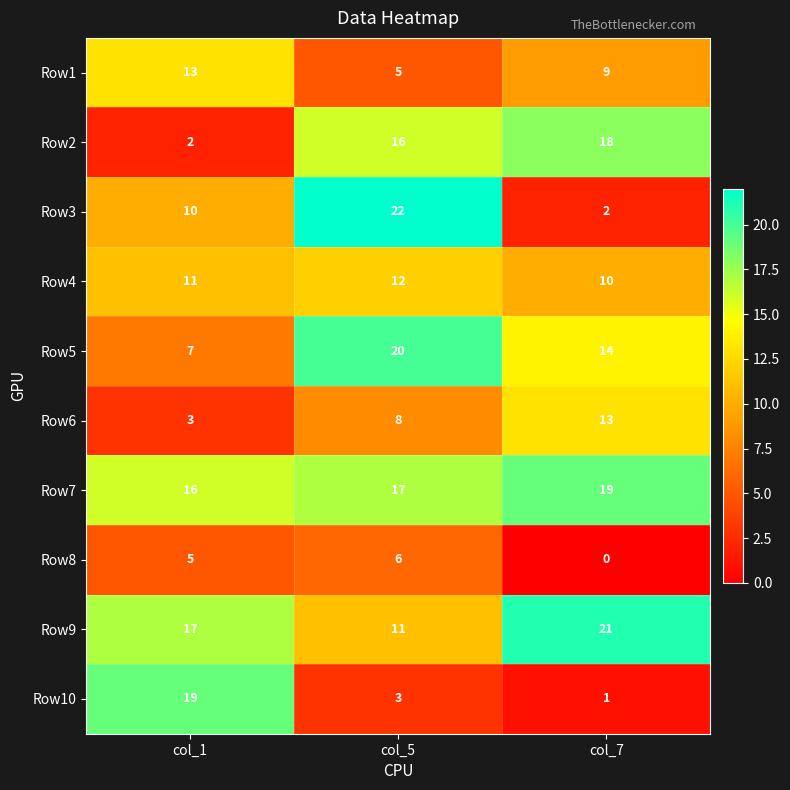

Read the Row9 value at col_7, to the nearest 5.

20